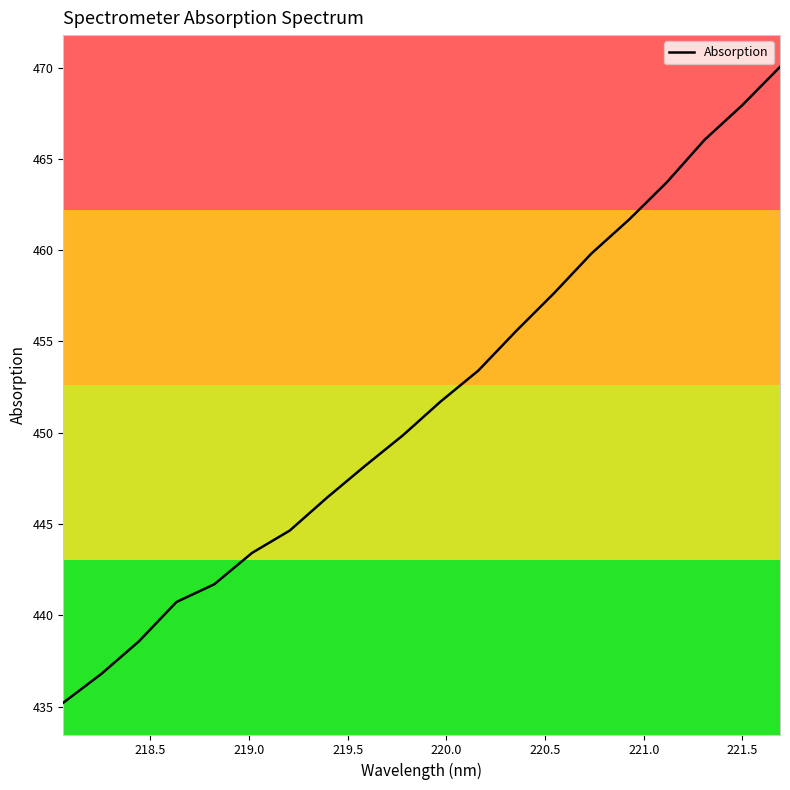

What is the difference between the maximum and minimum values?

34.8